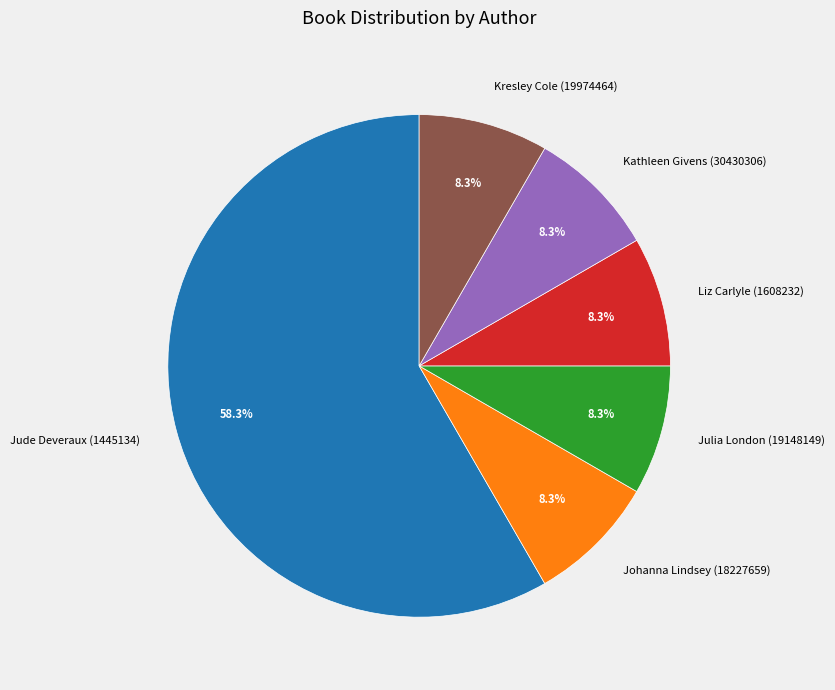

Approximately how many times larger is the value at Johanna Lindsey (18227659) compared to Kresley Cole (19974464)?

1.0